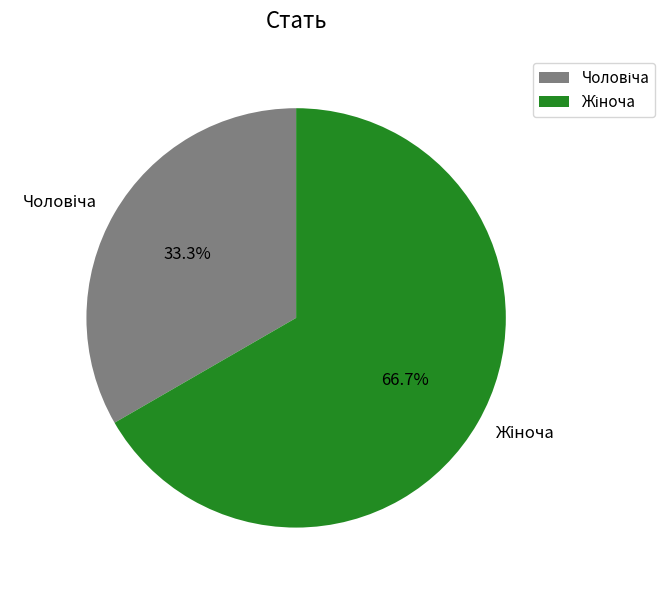

To the nearest percent, what is the average slice percentage?

50%